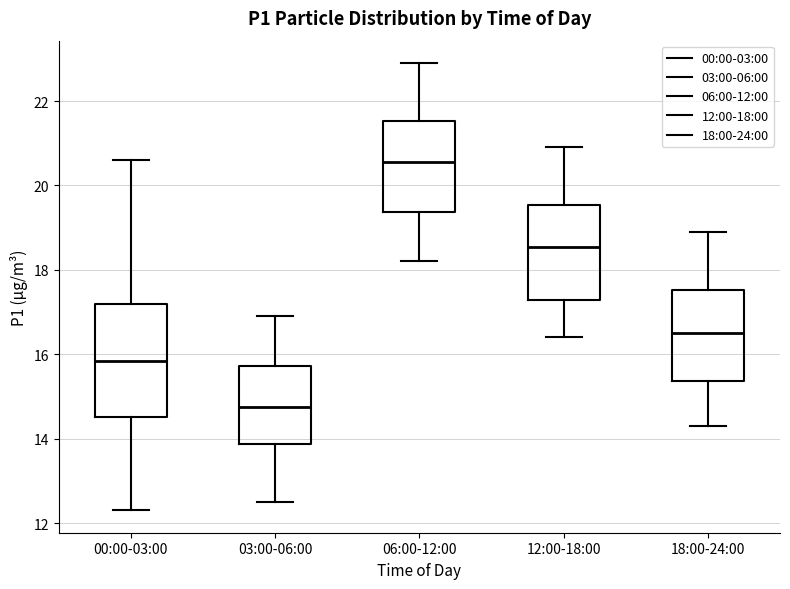

Which box is the tallest, from its lower edge to its upper edge?

00:00-03:00